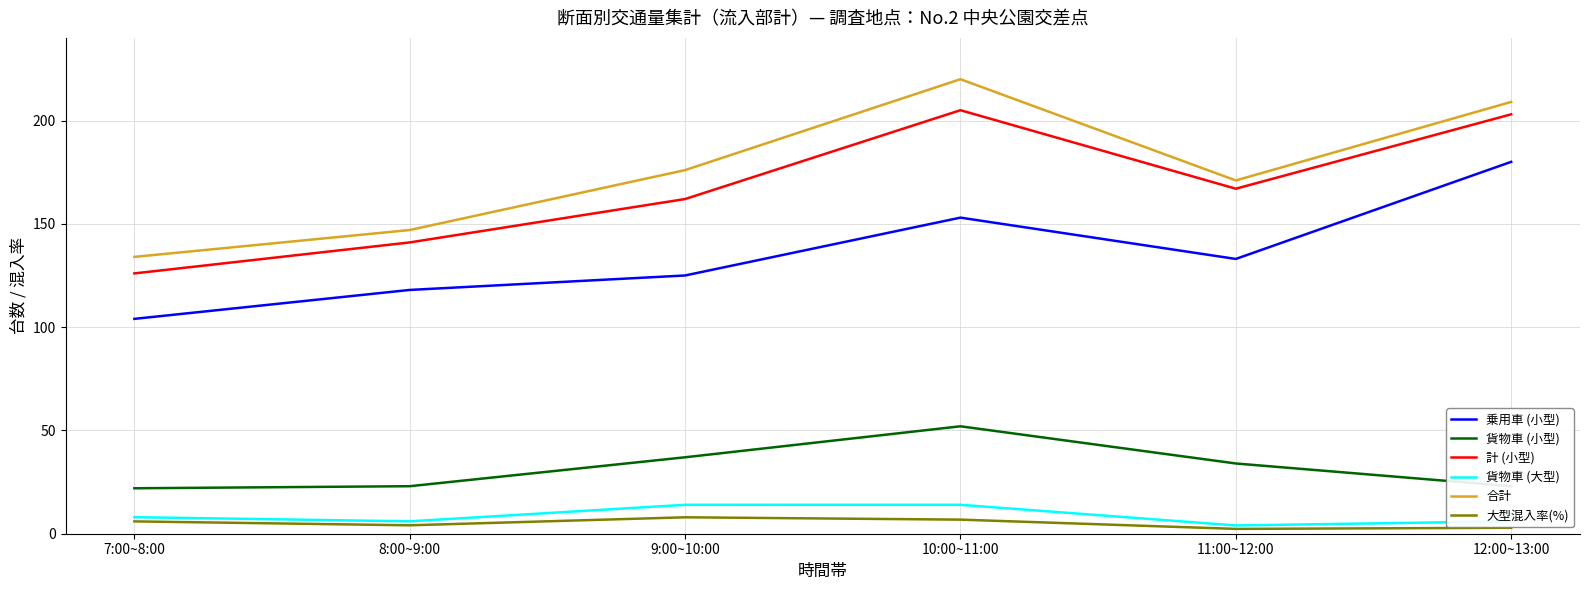

What is the difference between the highest and lowest values at 11:00~12:00?

168.7